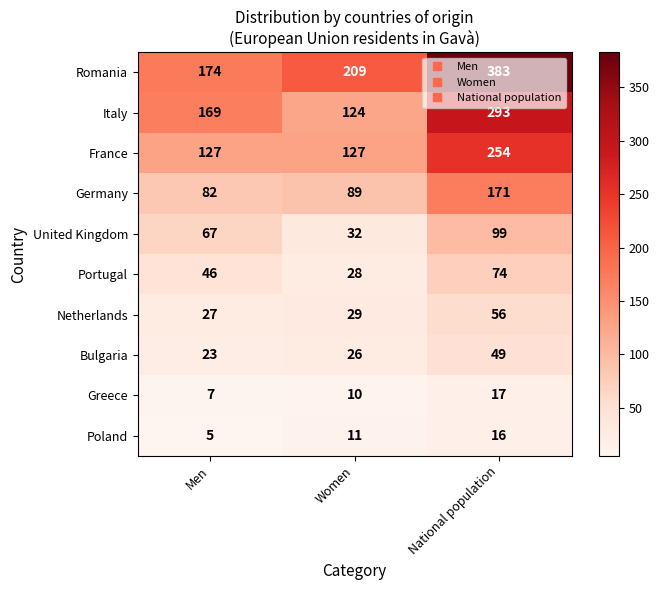

True or false: Netherlands has a value of 39 at National population.

False